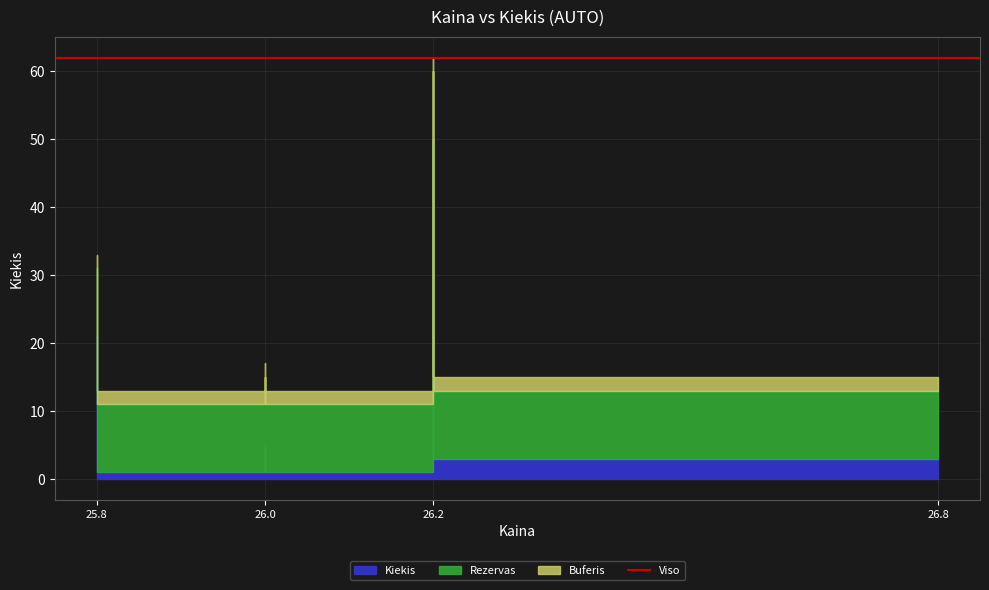

What is the difference between the values at 26.8 and 26.0?

2